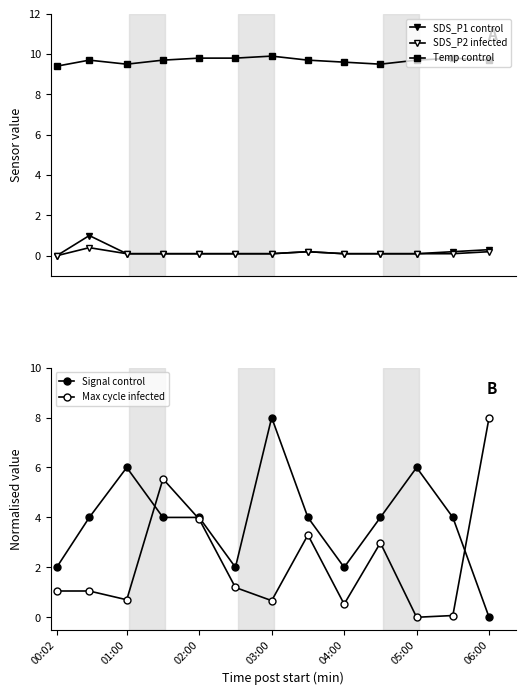

Which series has the largest total across all categories?

Temp control